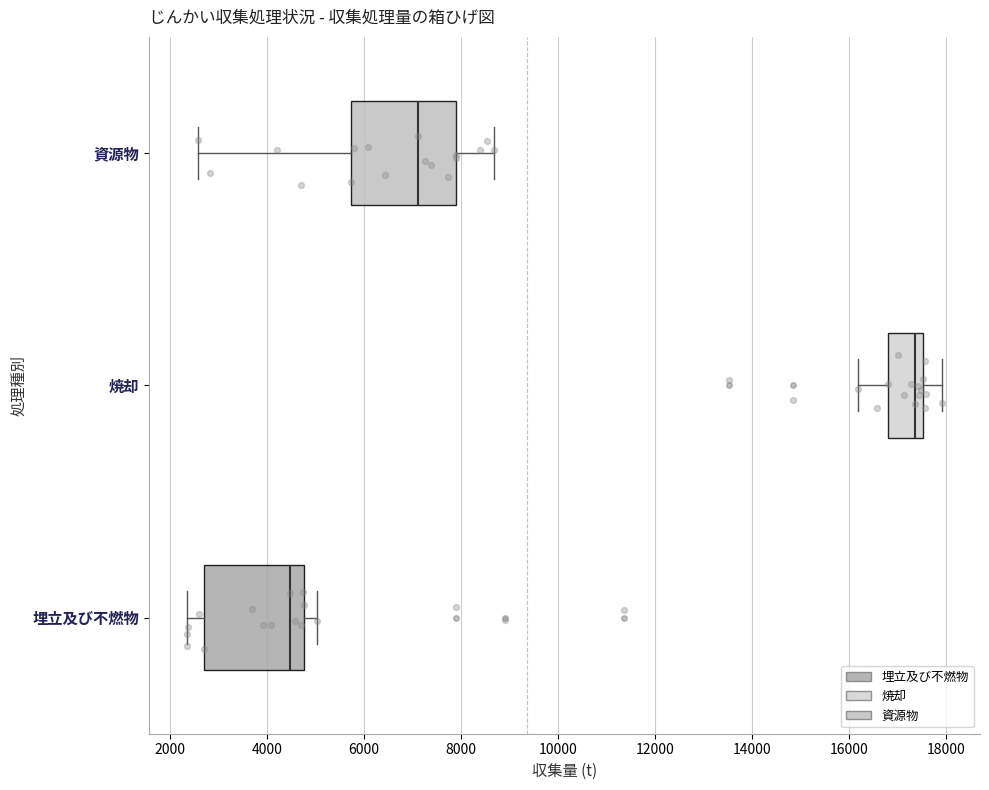

Reading bottom to top, transcribe this box plot: for each box, give where its median line is, the range the box spans, and where its two whiskers end, as read against the x-axis. The values are not printed on the chart, so give them approximately, as read against the axis.

埋立及び不燃物: median 4400, box 2600 to 4800, whiskers 2400 to 5000
焼却: median 17400, box 16800 to 17600, whiskers 16200 to 18000
資源物: median 7200, box 5800 to 7800, whiskers 2600 to 8600